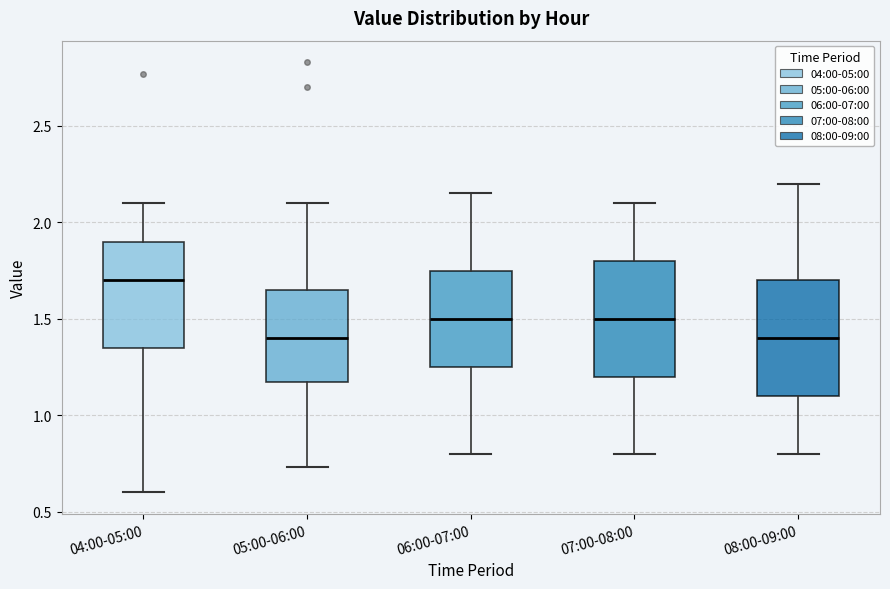

Where is the upper edge of the box for 07:00-08:00 on the y-axis? The values are not printed on the chart, so give them approximately, as read against the axis.

1.80